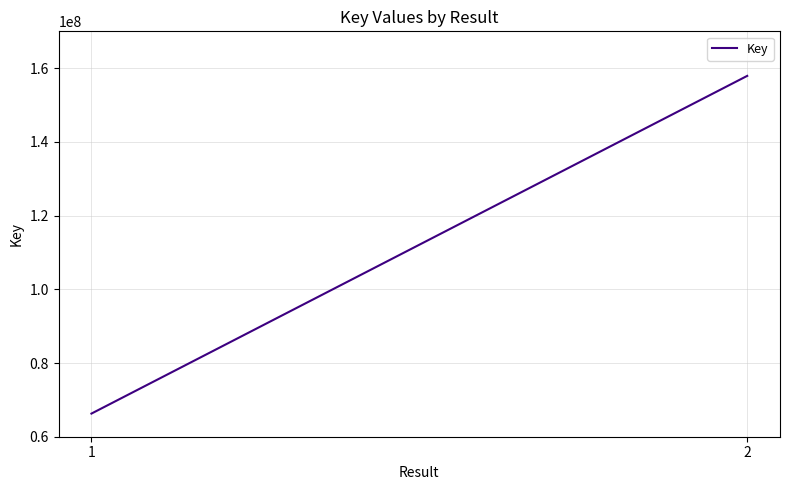

Is it true that the value at 1 is 66278551?

True